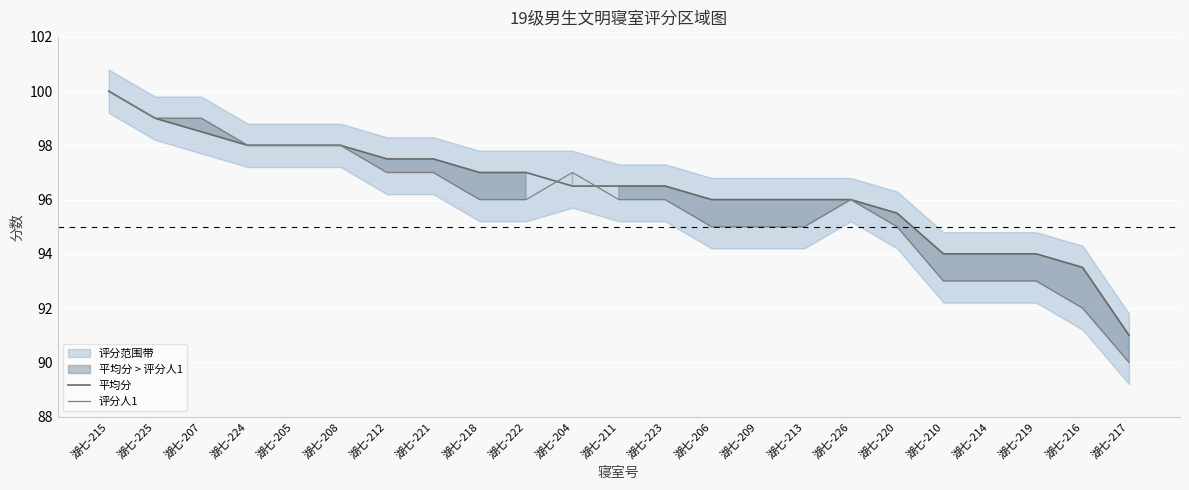

Where does the 平均分 series first go above 96?

湖七-215